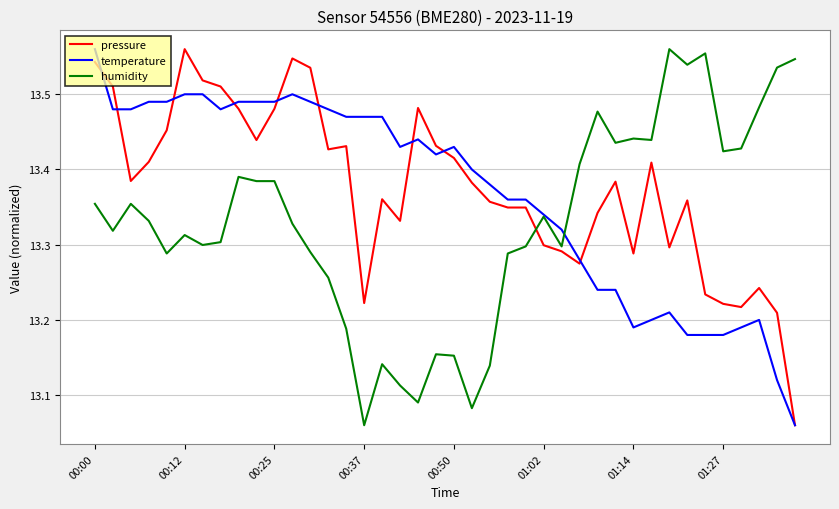

Which series ends up on top after the final intersection of pressure and humidity?

humidity